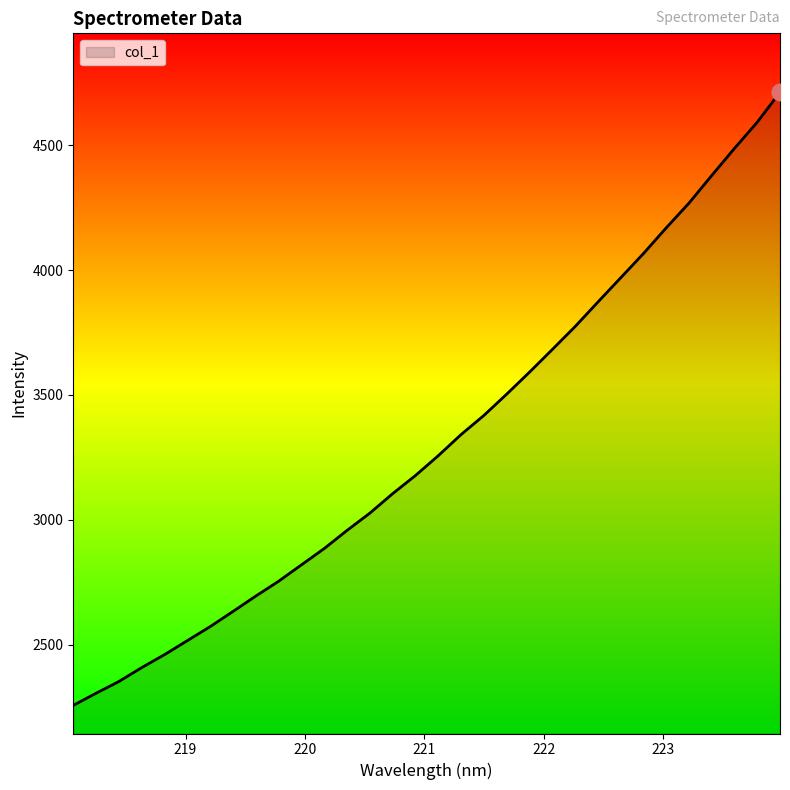

What is the difference between the maximum and minimum values?

2457.7